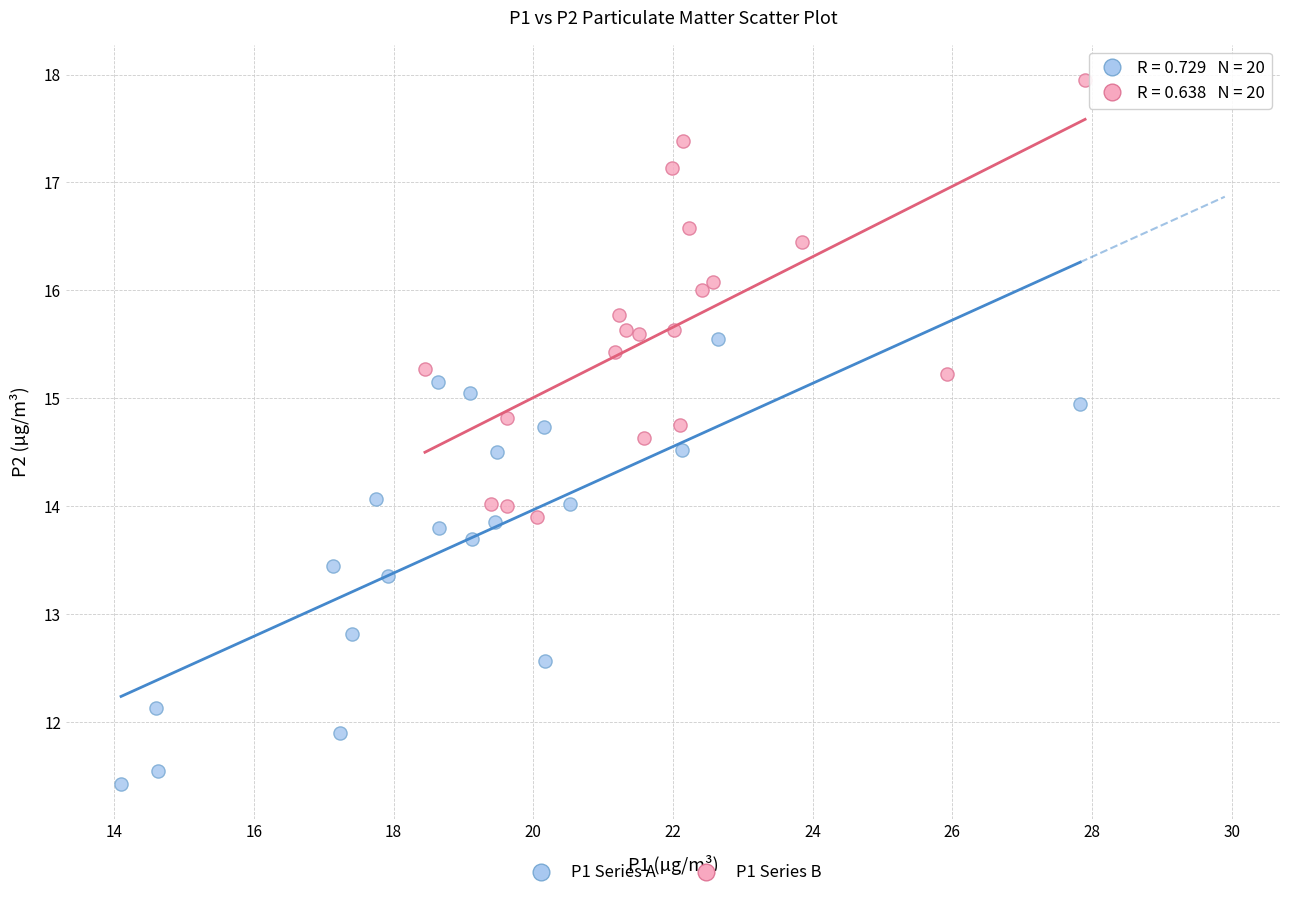

Which series has the largest Y range (max minus min)?

P1 Series A